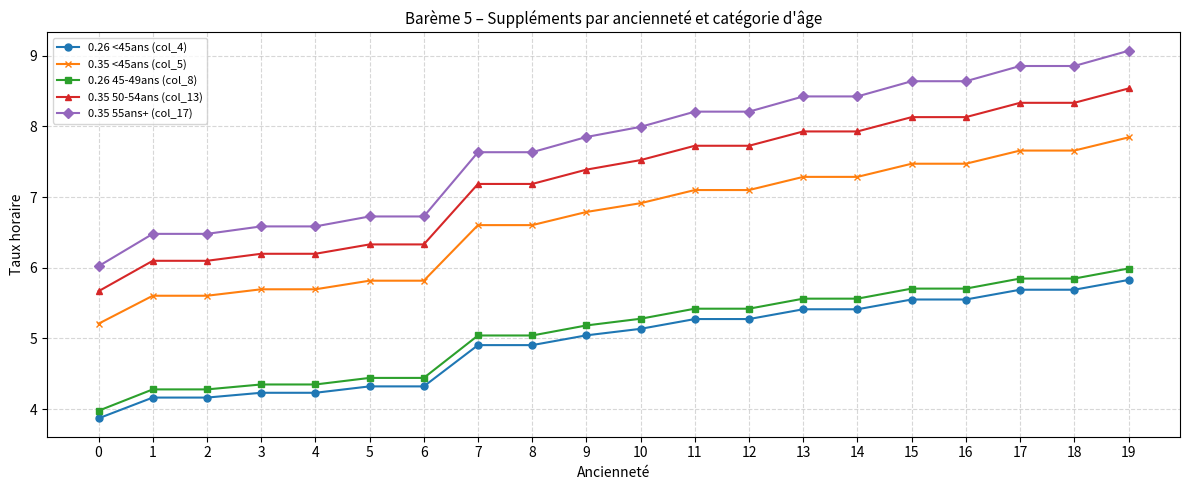

At which category does the chart reach its peak across all series?

19